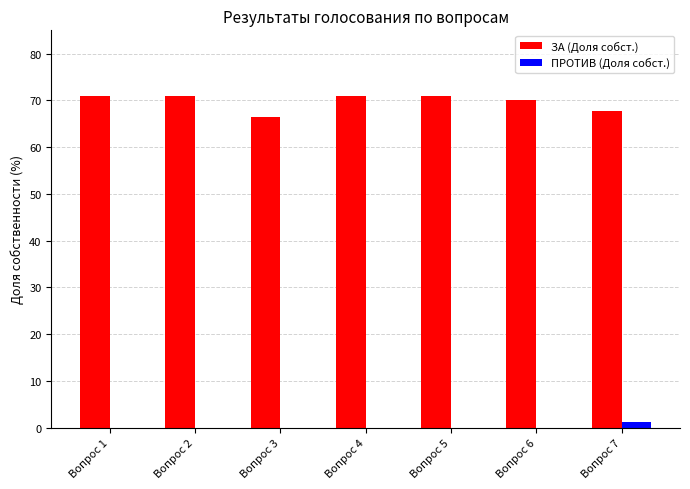

What is the total value across all series at Вопрос 7?

68.8